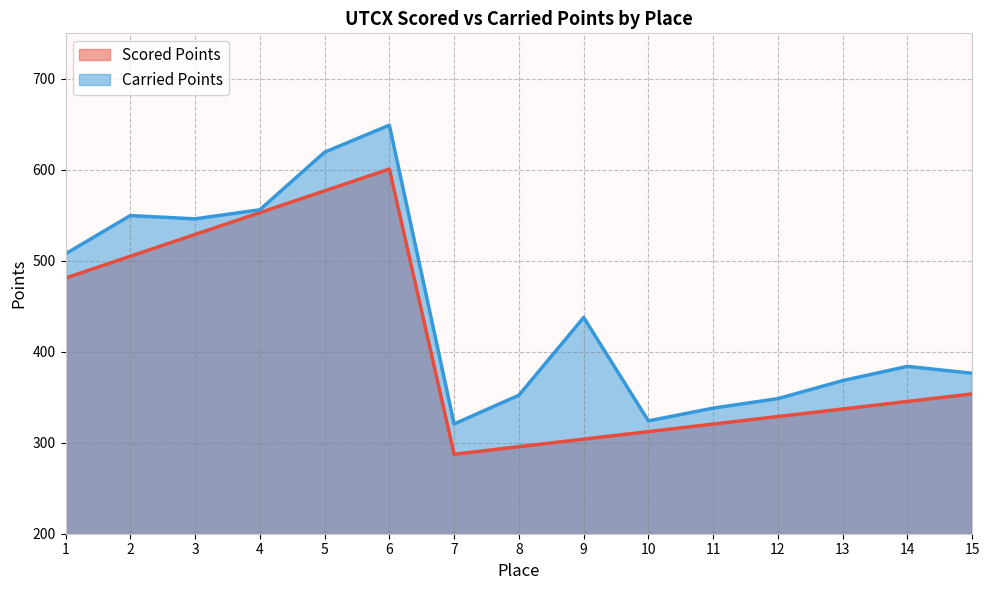

Is the value of Scored Points at 1 greater than the value of Carried Points at 9?

Yes